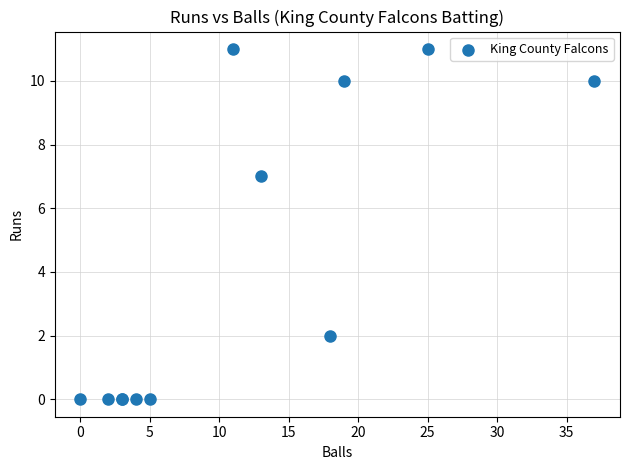

What Y value in the scatter plot is closest to 5?

7